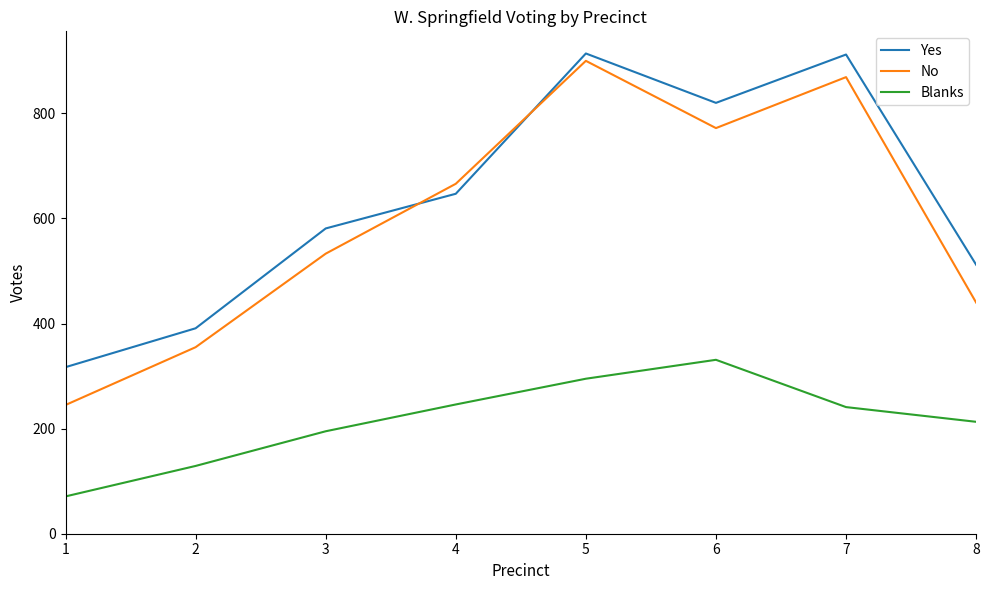

What is the difference between the No values at 6 and 8?

332